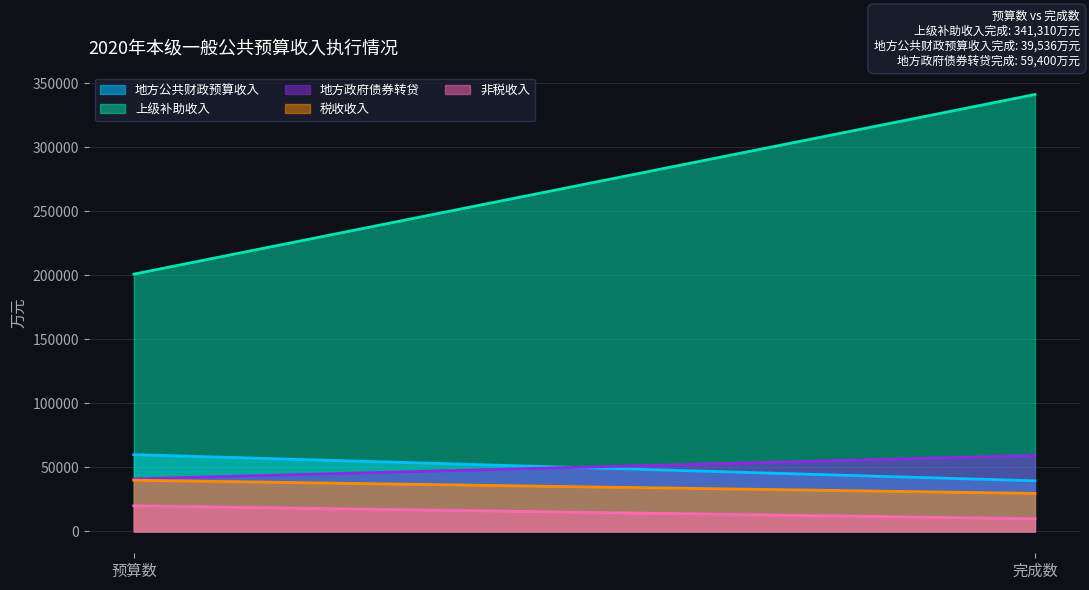

List the series in order of their peak value, highest first.

上级补助收入, 地方公共财政预算收入, 地方政府债券转贷, 税收收入, 非税收入